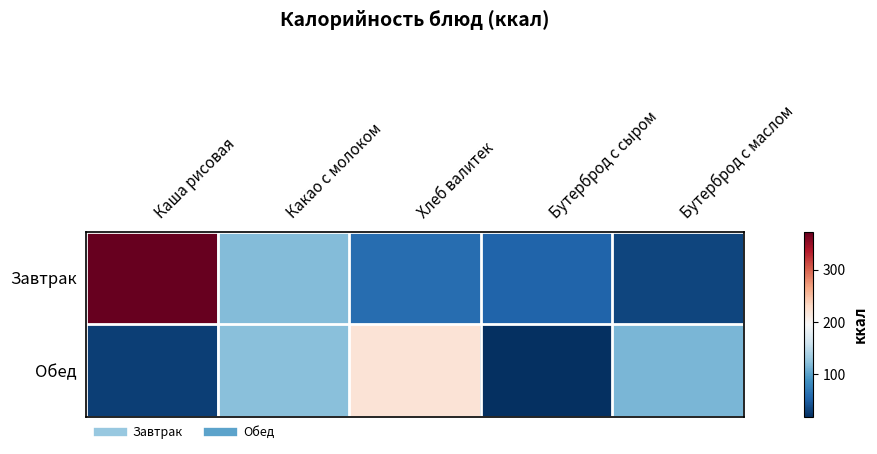

How many categories are shown in the chart?

5